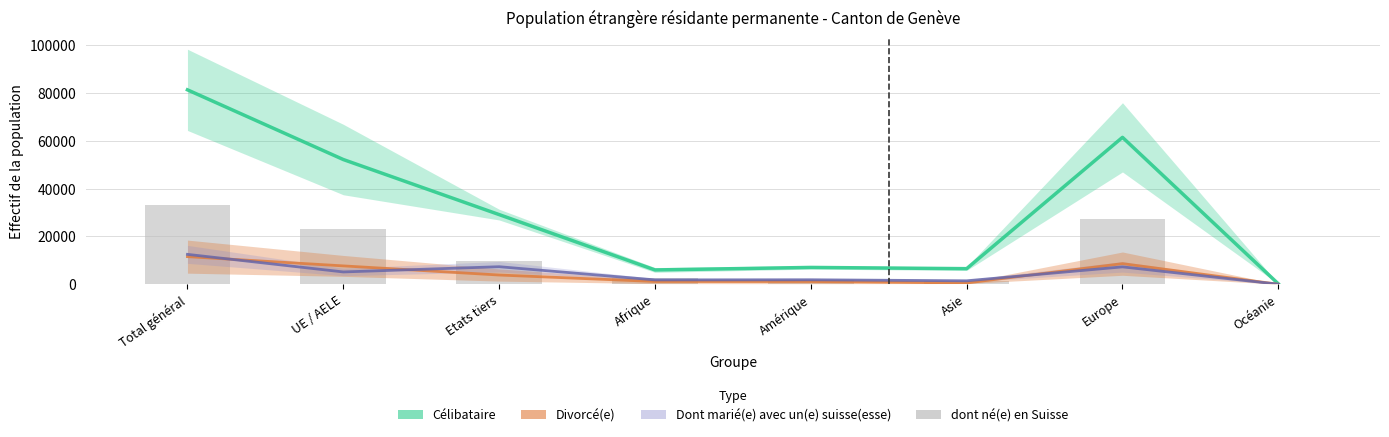

Reading left to right, what are all the values shown in this chart?

Célibataire: 81300.8	52161.3	29139.5	5998.6	7050.5	6532.8	61439.3	181.2
Divorcé(e): 11564.9	7691.4	3873.5	1174.2	1165.5	562.2	8635.6	17.6
Dont marié(e) avec un(e) suisse(esse): 12512.0	5162.0	7350.0	1844.0	1891.0	1457.0	7285.0	29.0
dont né(e) en Suisse: 32976.0	23291.0	9685.0	2475.0	1805.0	1401.0	27228.0	35.0